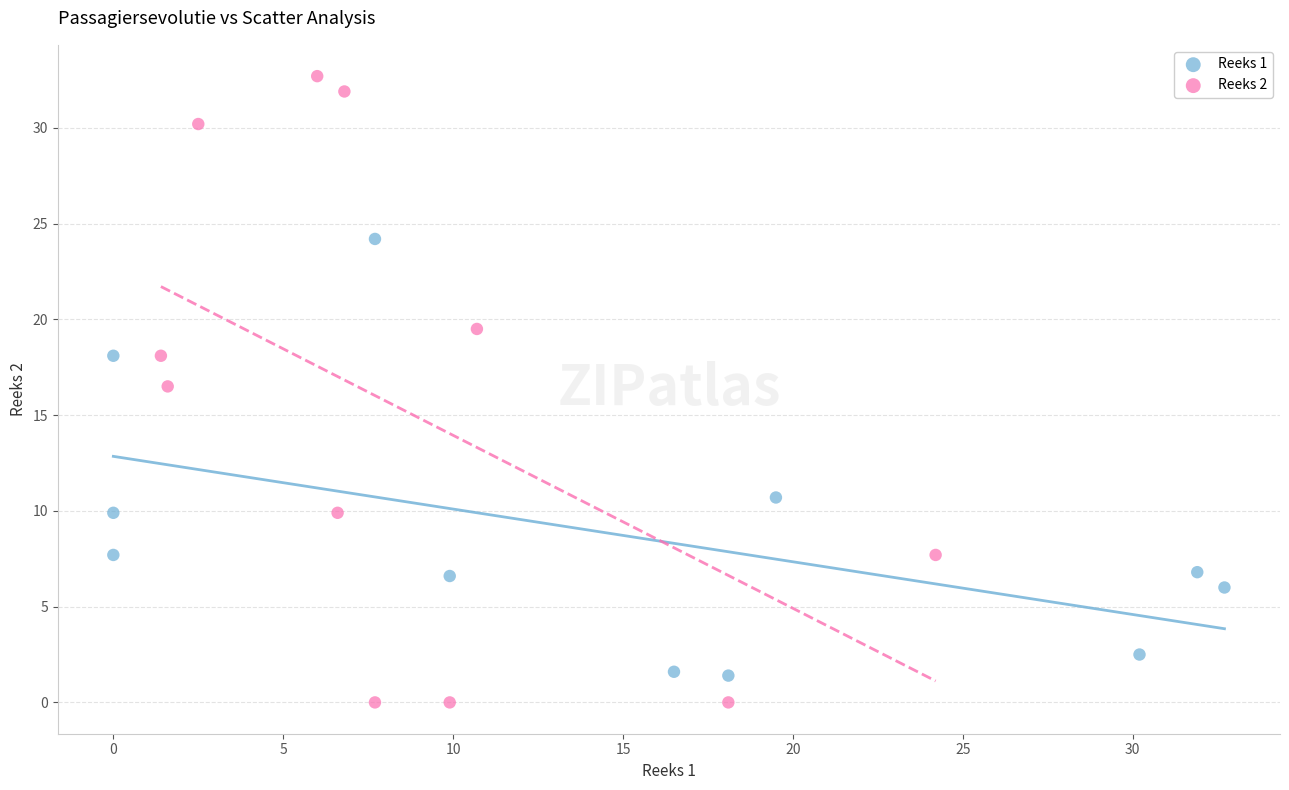

Which series contains the lowest Y value?

Reeks 2